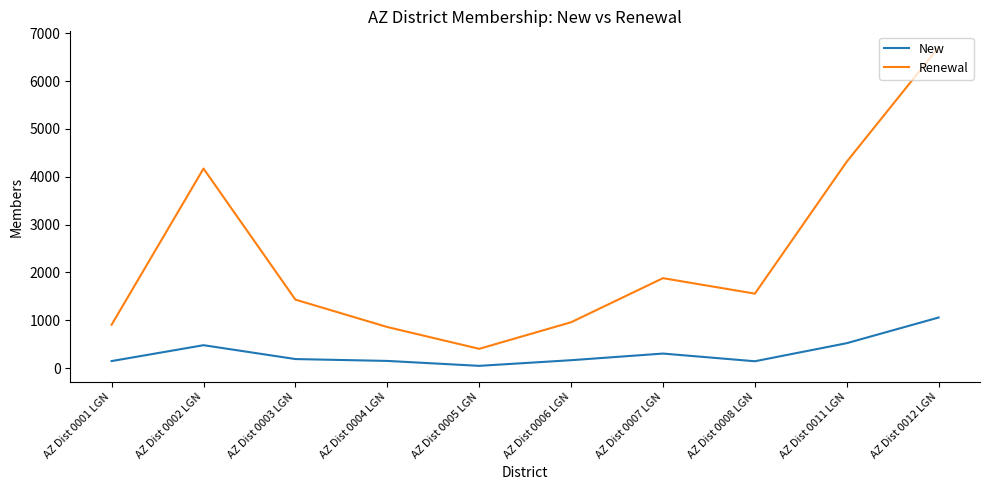

Which series has the largest range (max minus min)?

Renewal